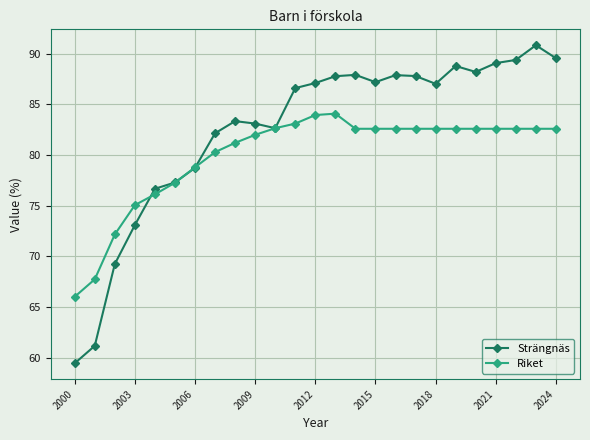

How many values in the Strängnäs series are below 87?

12